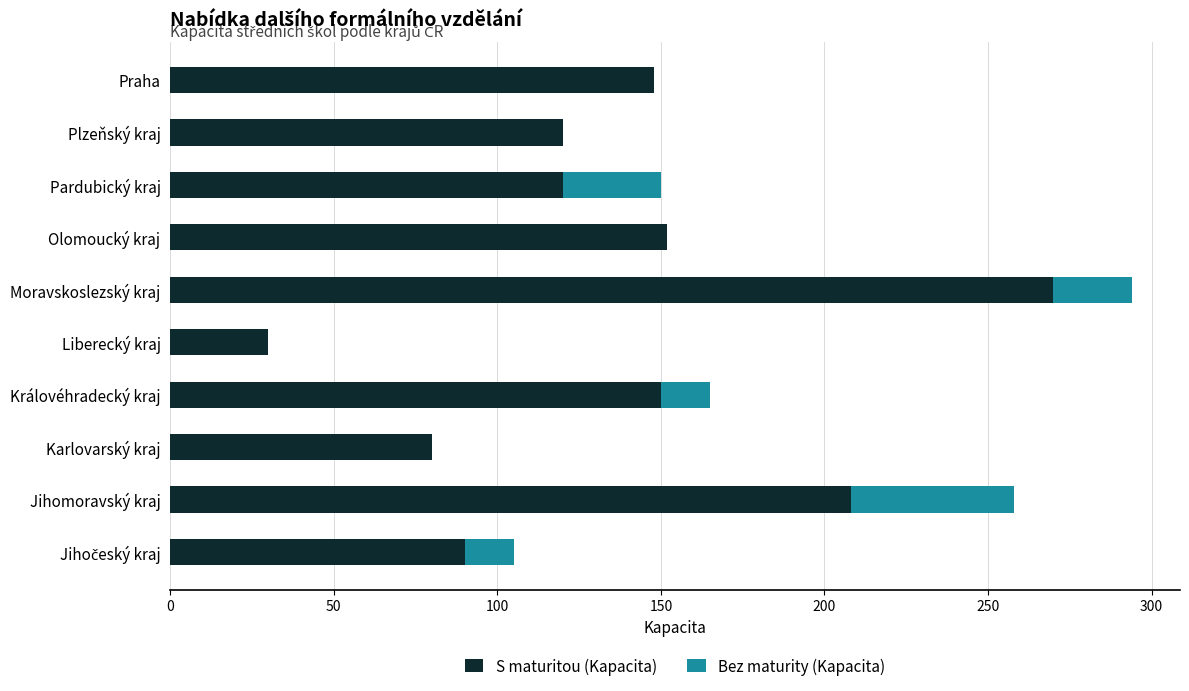

Is it true that S maturitou (Kapacita) equals 120 at Plzeňský kraj?

True